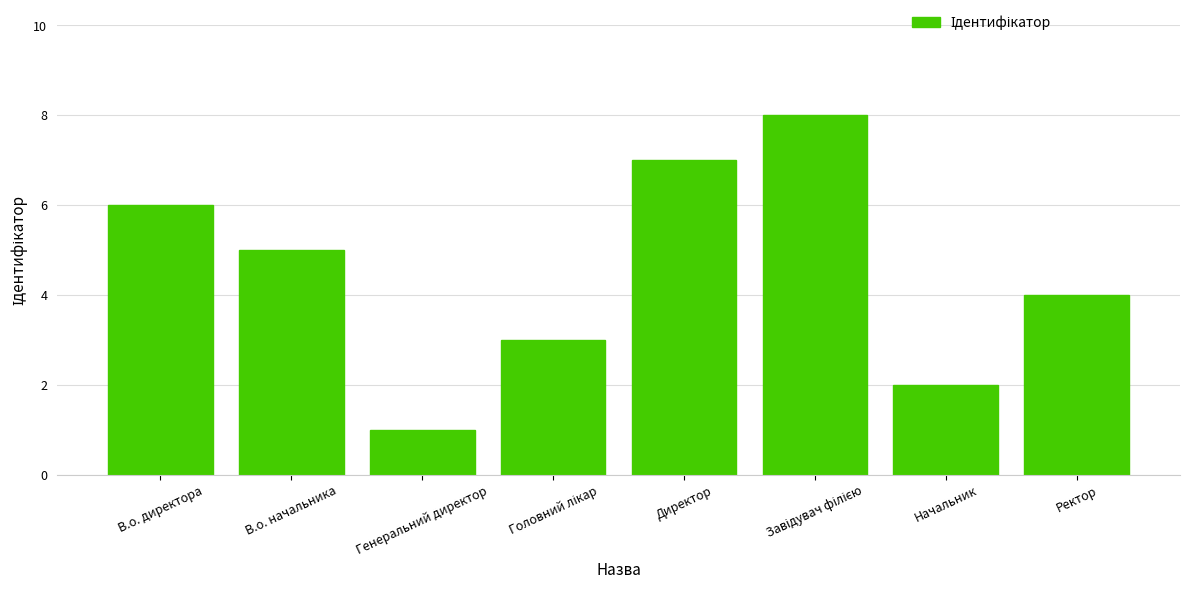

At which label does the data first exceed 5?

В.о. директора